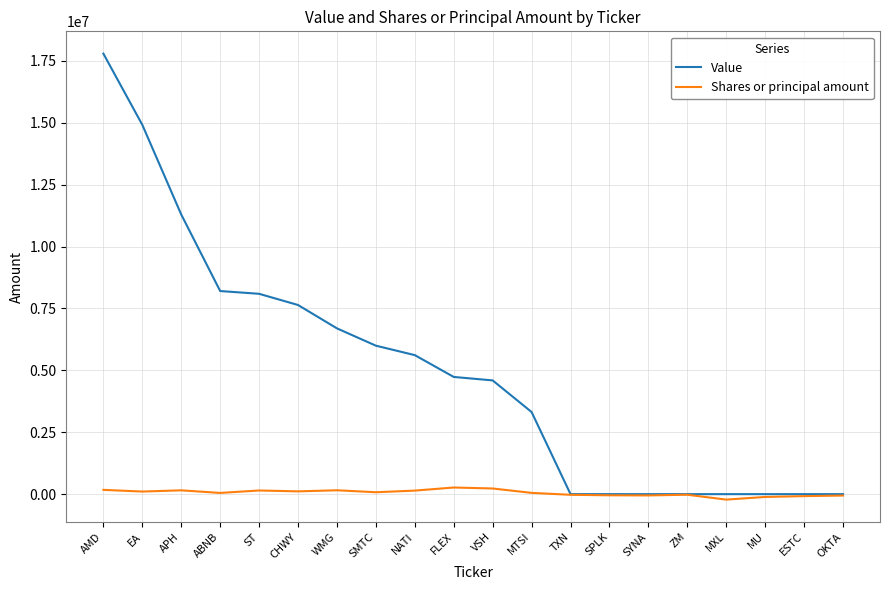

Which series has the largest range (max minus min)?

Value